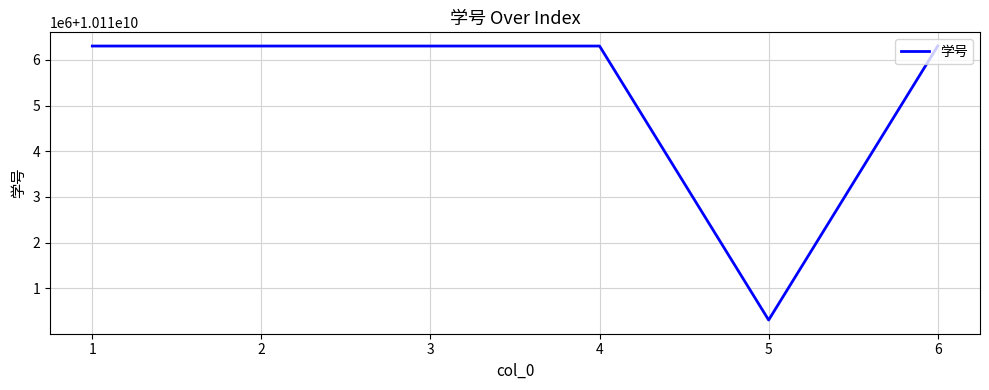

Approximately how many times larger is the value at 5 compared to 6?

1.0